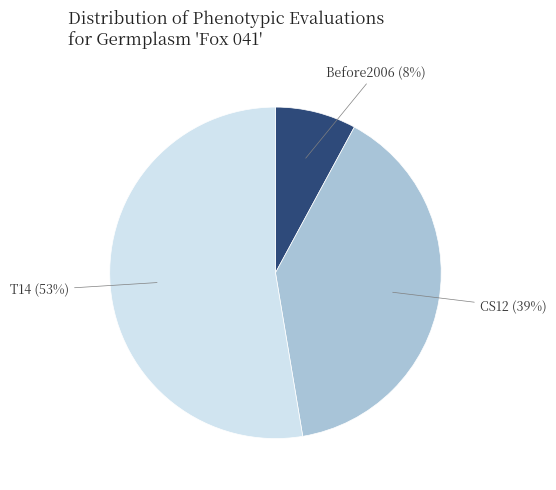

Between CS12 and T14, which is larger?

T14